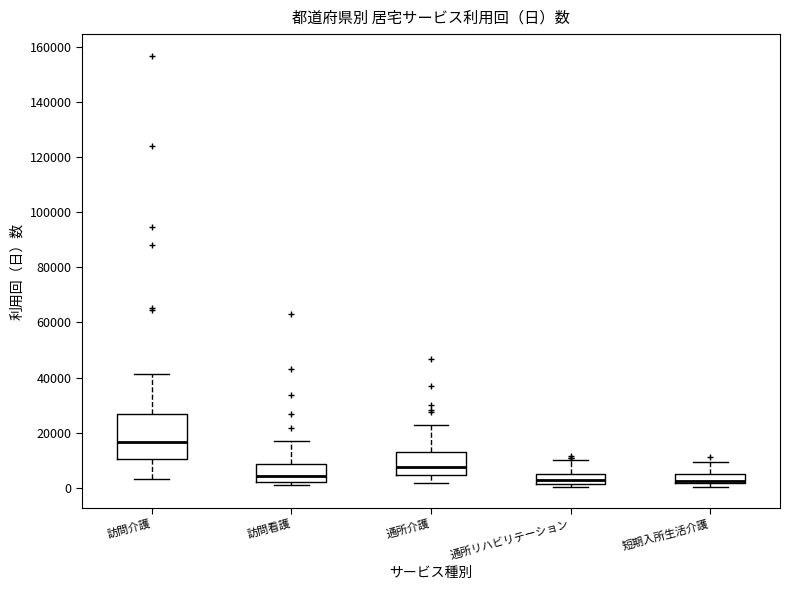

Reading left to right, read every box against the y-axis: the position of its median line, the range the box covers, and the ends of its whiskers. The values are not printed on the chart, so give them approximately, as read against the axis.

訪問介護: median 16000, box 10000 to 26000, whiskers 4000 to 42000
訪問看護: median 4000, box 2000 to 8000, whiskers 0 to 16000
通所介護: median 8000, box 4000 to 14000, whiskers 2000 to 22000
通所リハビリテーション: median 2000 (just above the box's lower edge), box 2000 to 6000, whiskers 0 to 10000
短期入所生活介護: median 2000 (just above the box's lower edge), box 2000 to 4000, whiskers 0 to 10000